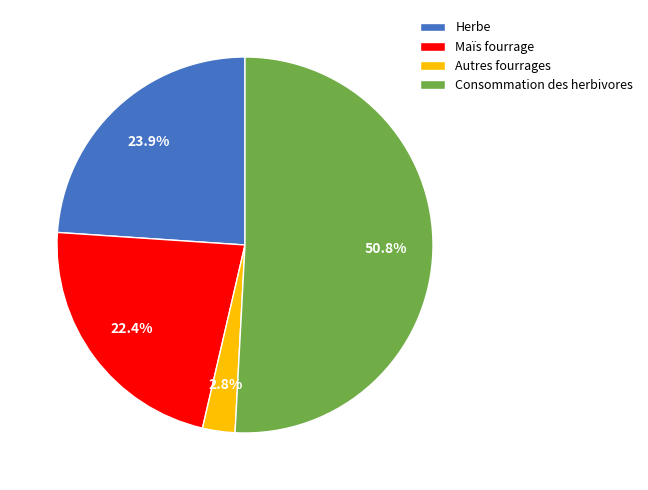

To the nearest percent, what percentage of the pie is Herbe?

24%